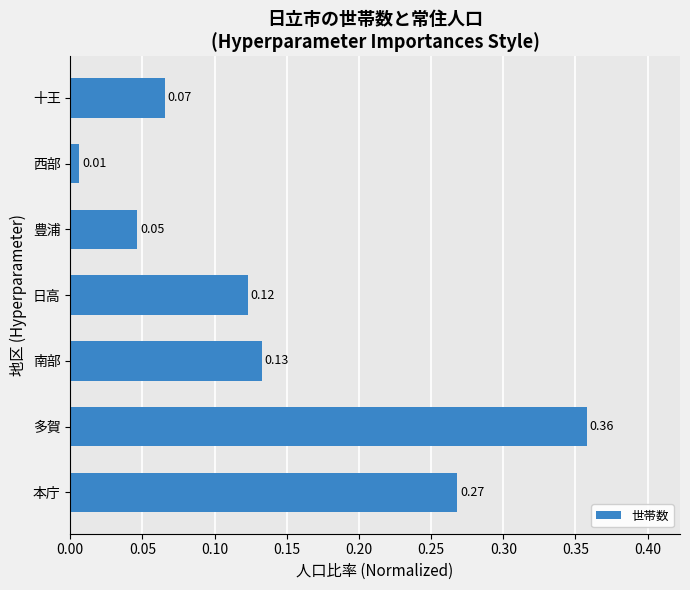

What is the sum of all values?

1.0